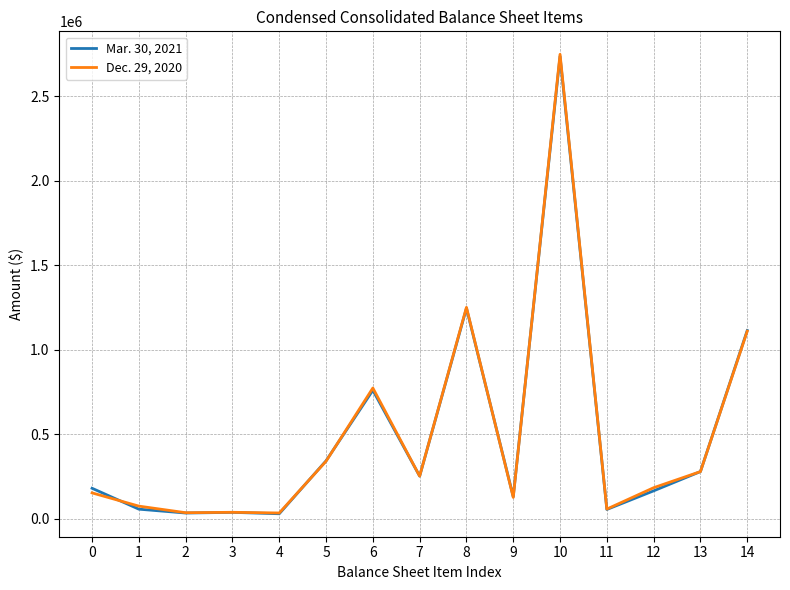

Is it true that Mar. 30, 2021 equals 343815 at 5?

True